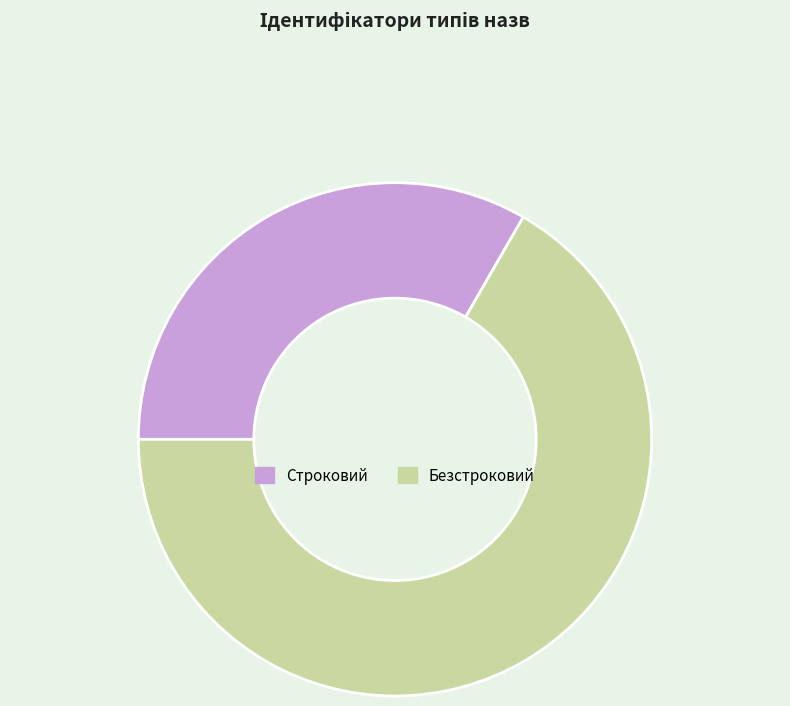

Between Строковий and Безстроковий, which is larger?

Безстроковий